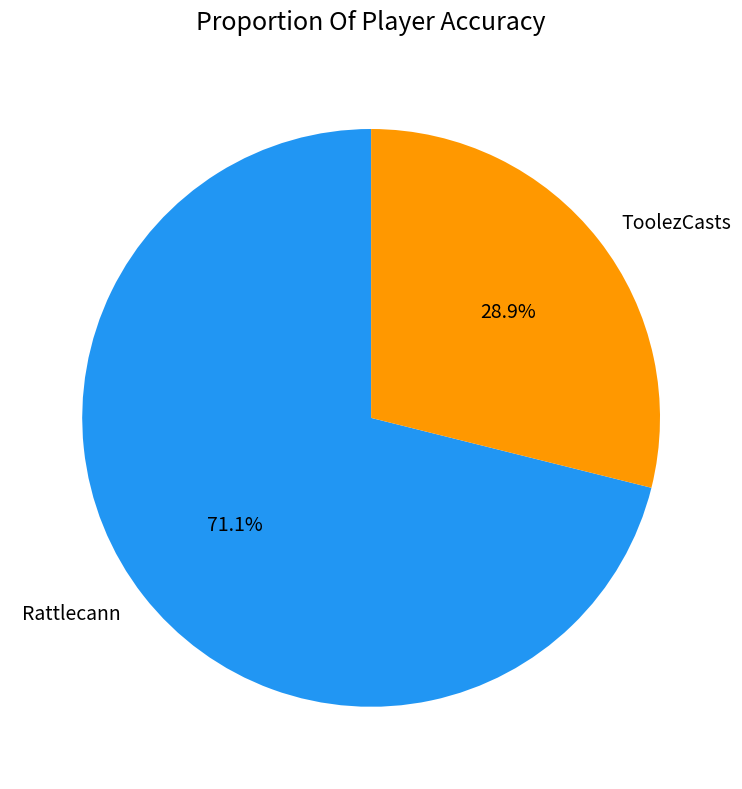

How many segments does this pie chart have?

2